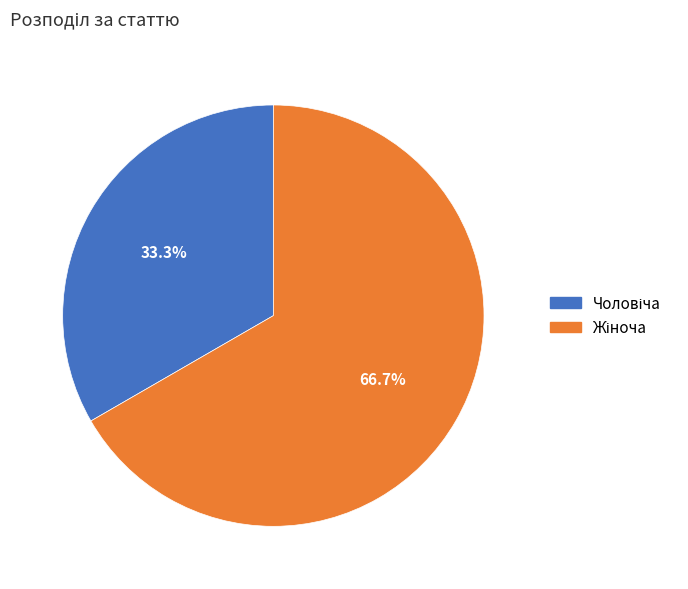

Is there a majority slice in this chart?

Yes